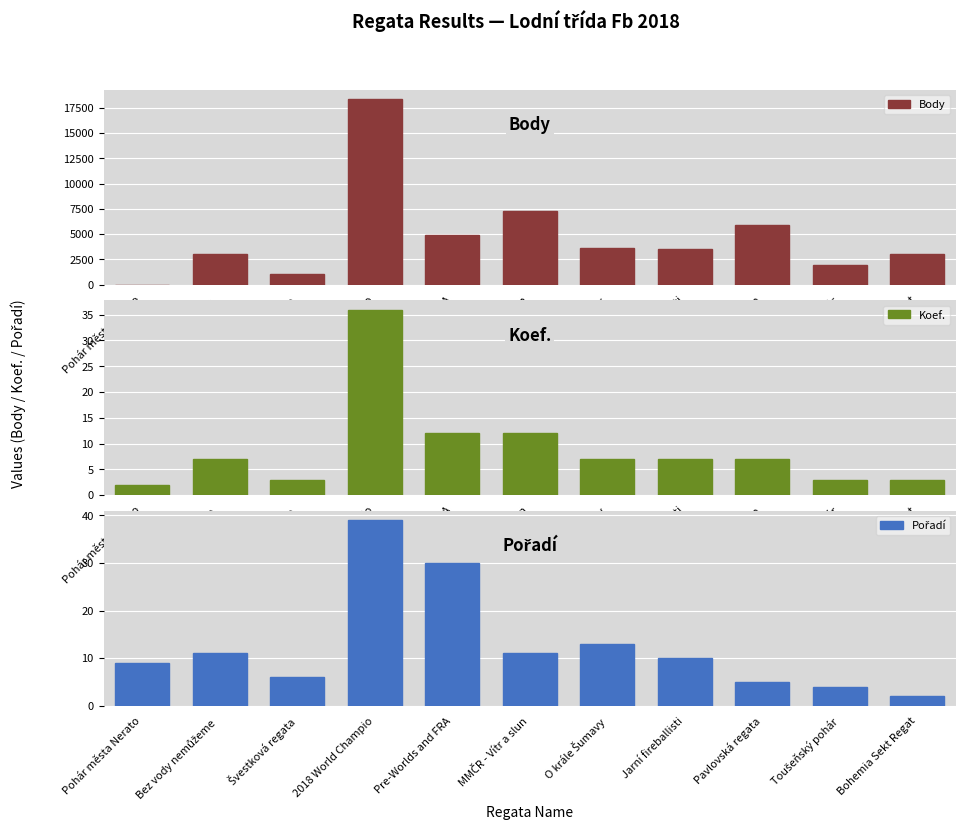

Is it true that Pořadí equals 4 at Toušeňský pohár?

True